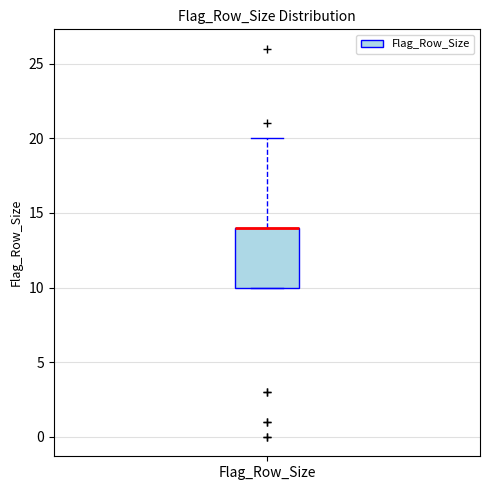

Transcribe this box plot: give where the median line is, the range the box spans, and where the two whiskers end, as read against the y-axis. The values are not printed on the chart, so give them approximately, as read against the axis.

median 14 (drawn on the box's upper edge), box 10 to 14, whiskers 10 to 20